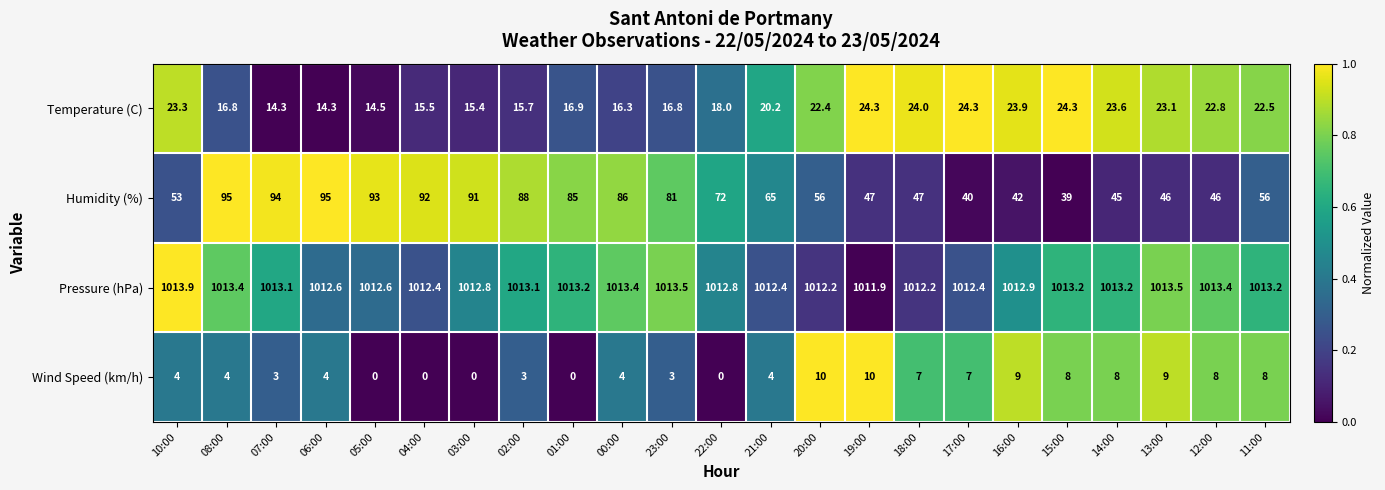

What is the difference between the Humidity (%) values at 17:00 and 03:00?

51.0